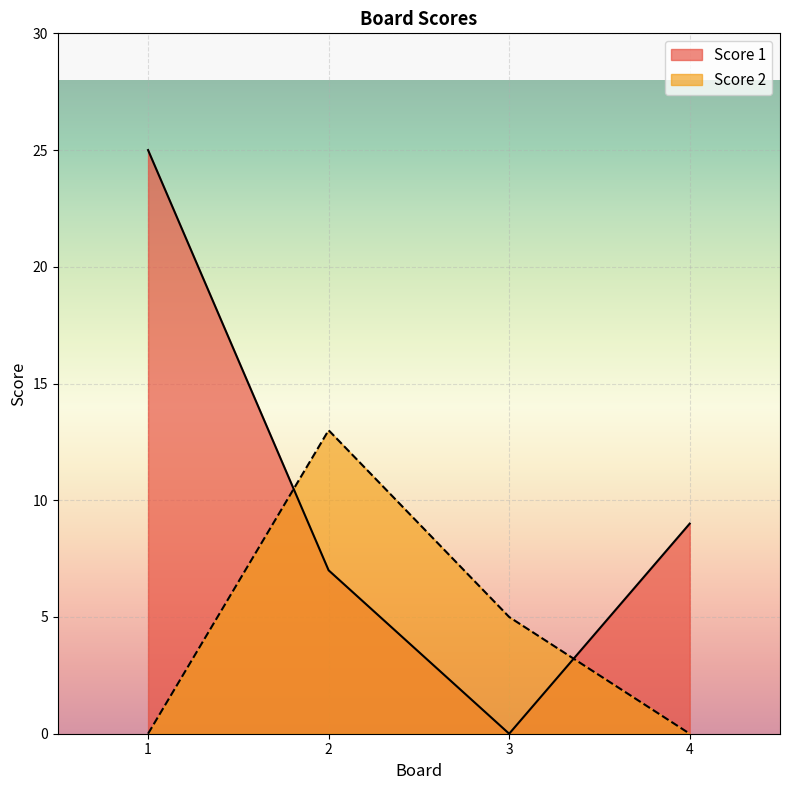

In Score 2, how many points are higher than both neighbors (excluding endpoints)?

1